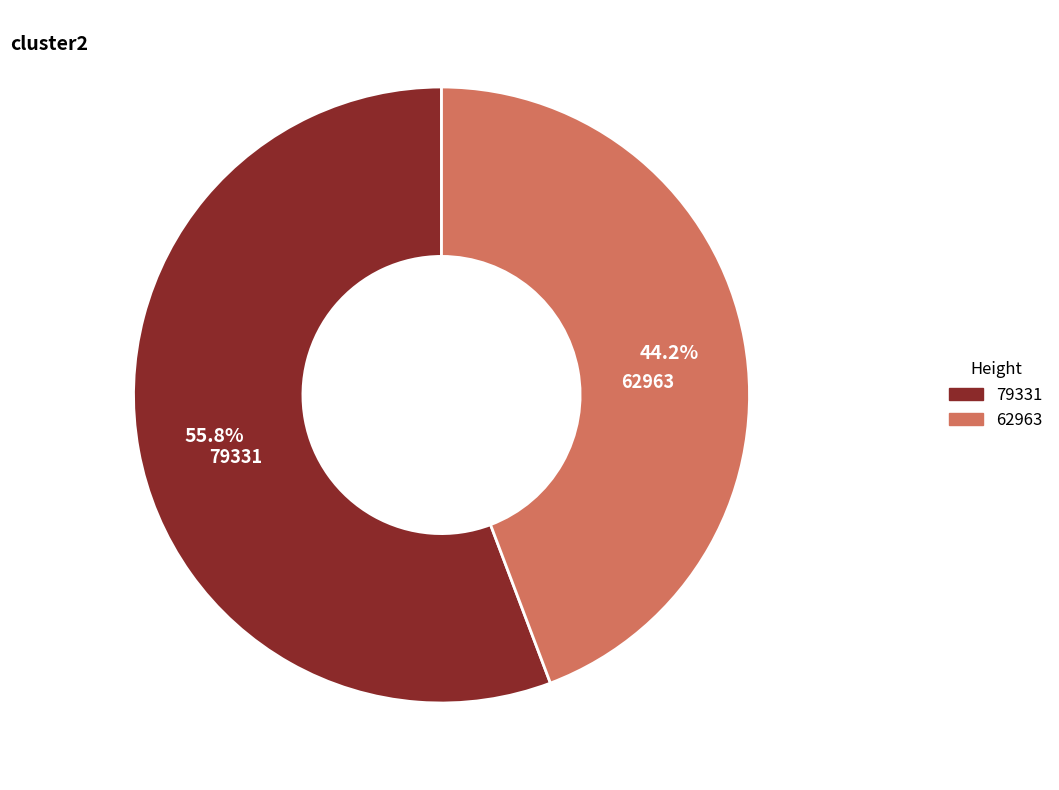

The 79331 slice represents 67% of the pie. True or false?

False